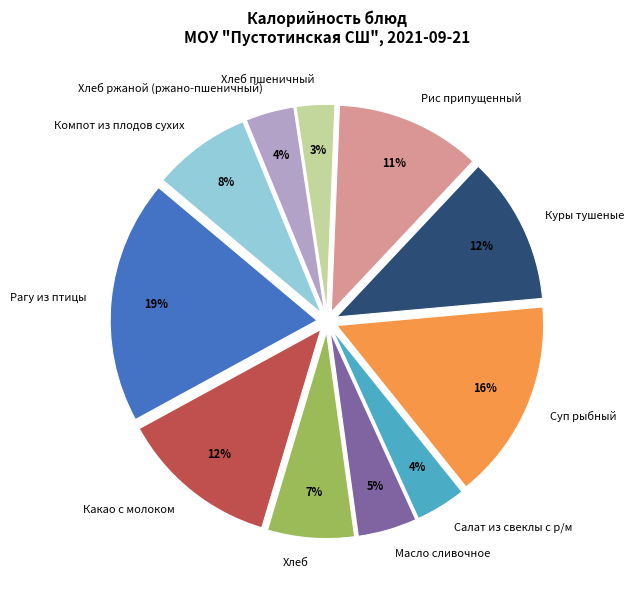

Between Масло сливочное and Компот из плодов сухих, which is larger?

Компот из плодов сухих